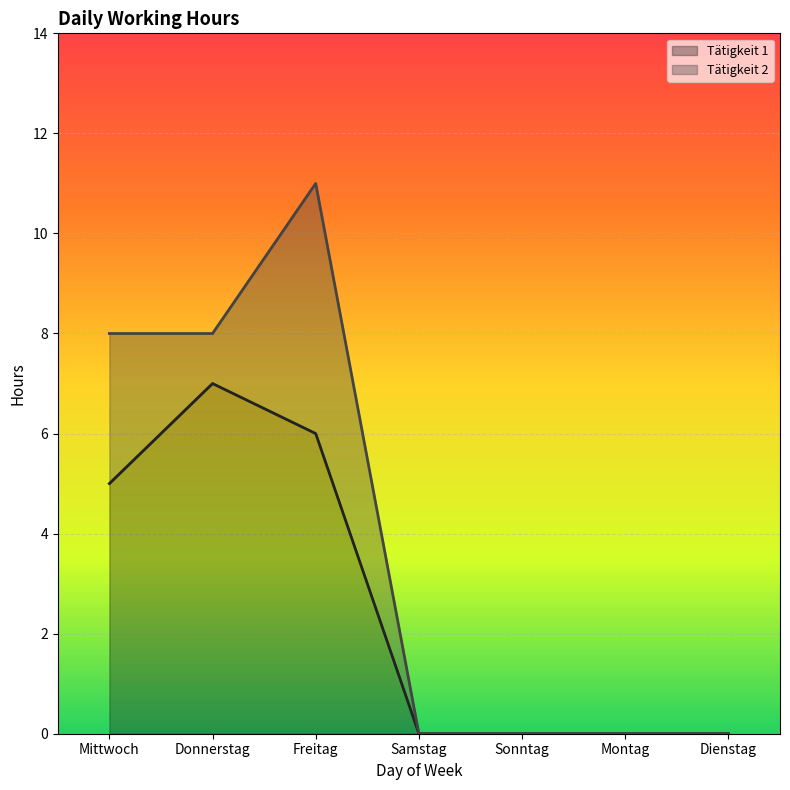

List the labels in order of value, largest first.

Donnerstag, Freitag, Mittwoch, Samstag, Sonntag, Montag, Dienstag